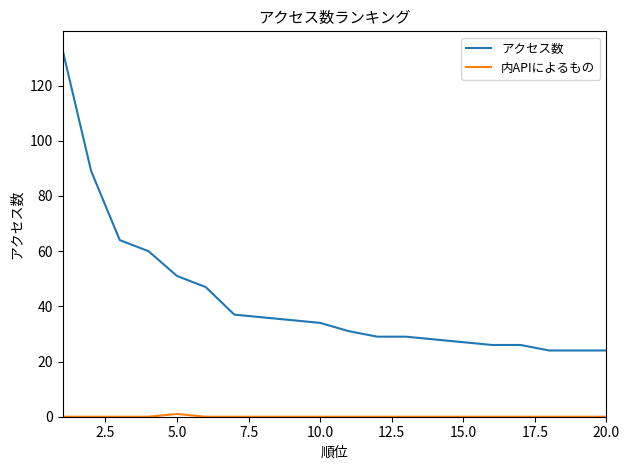

Which series has the largest range (max minus min)?

アクセス数